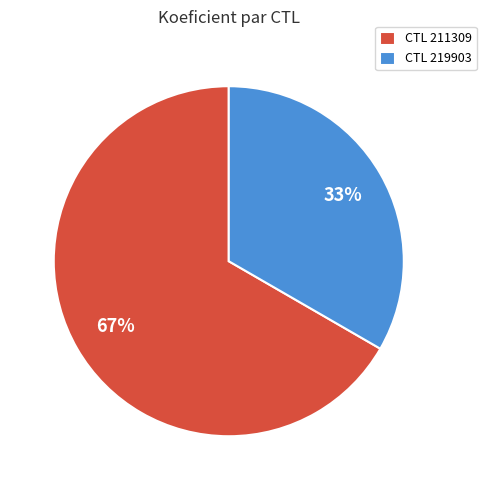

Which category has the biggest portion of the pie?

CTL 211309